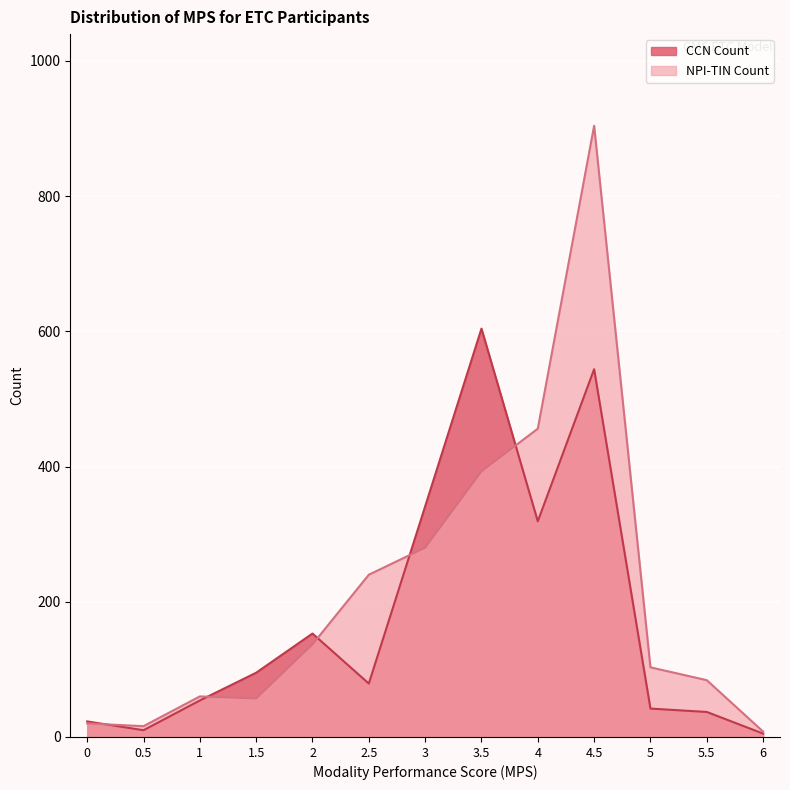

Is the value of NPI-TIN Count at 2.5 greater than the value of CCN Count at 5.5?

Yes